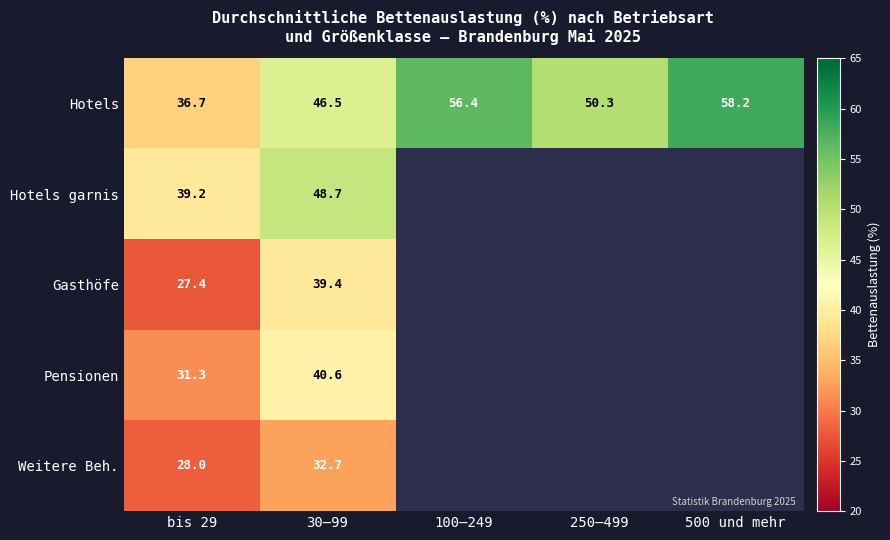

What is the difference between the Hotels values at 250–499 and 30–99?

3.8